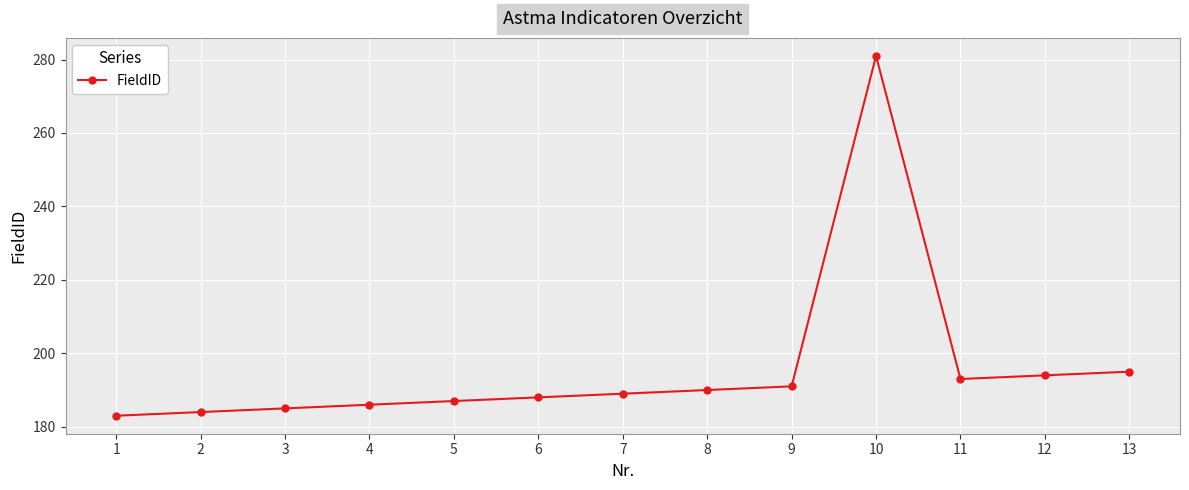

What is the maximum value shown in the chart?

281